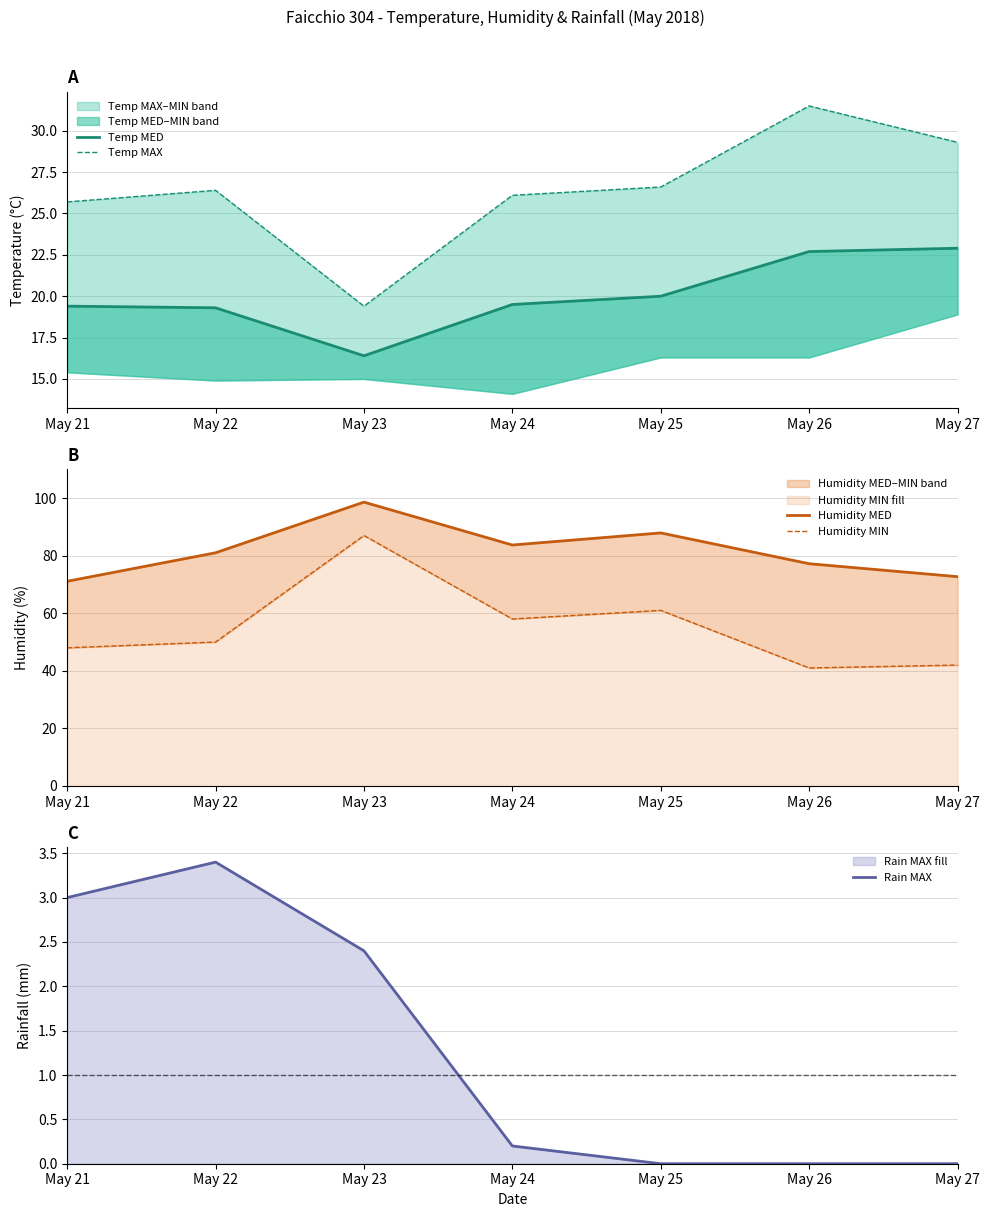

What is the sum of the Temp MED values at May 23 and May 22?

35.7